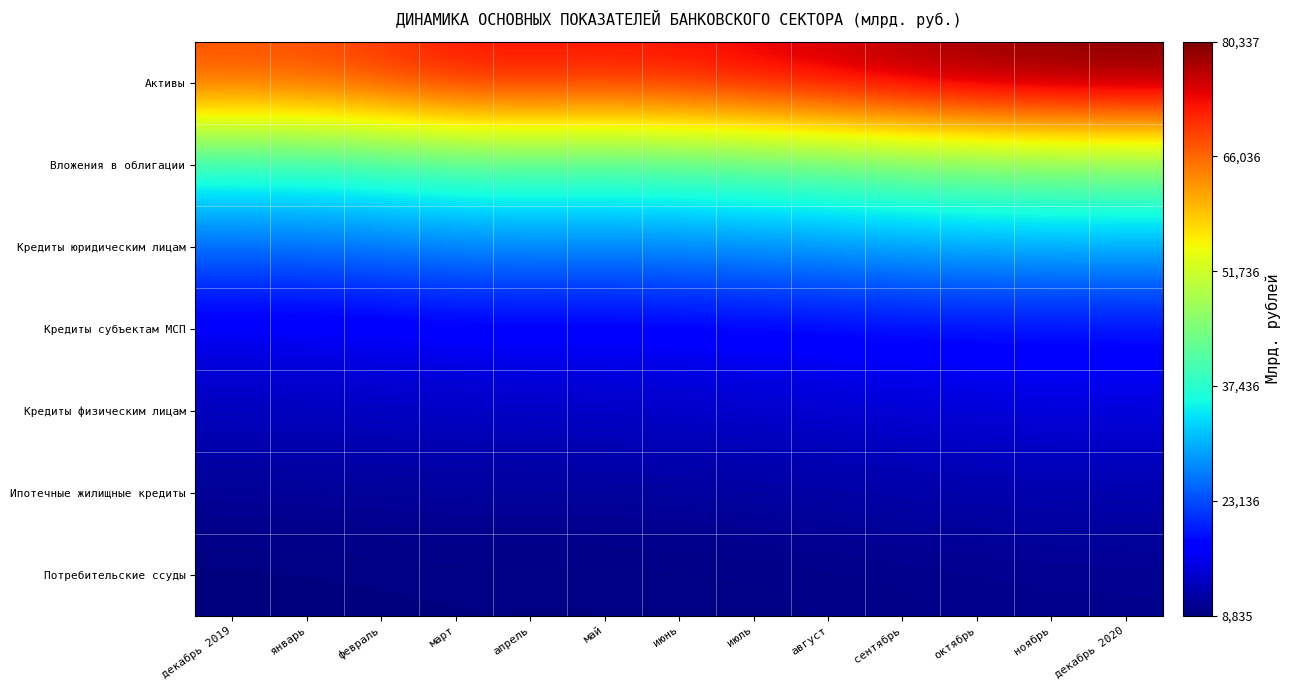

Which series has the largest range (max minus min)?

Активы